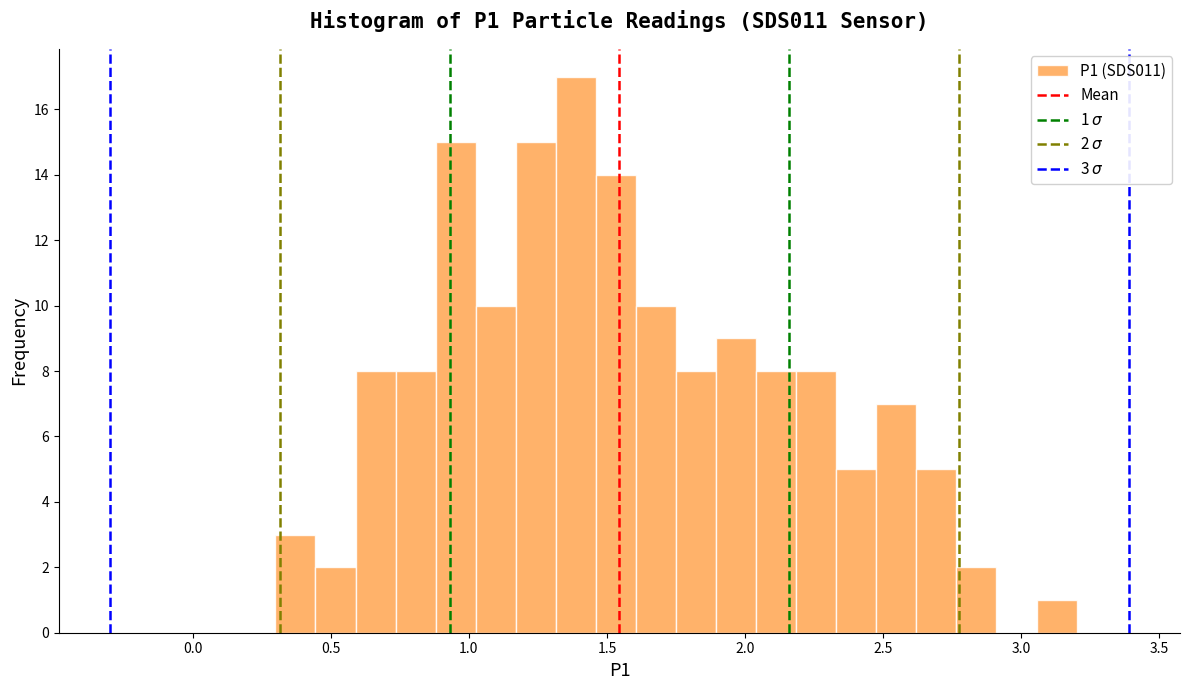

Around what value on the x-axis is the tallest bar? Give the approximate position of its centre, as read against the axis.

1.40